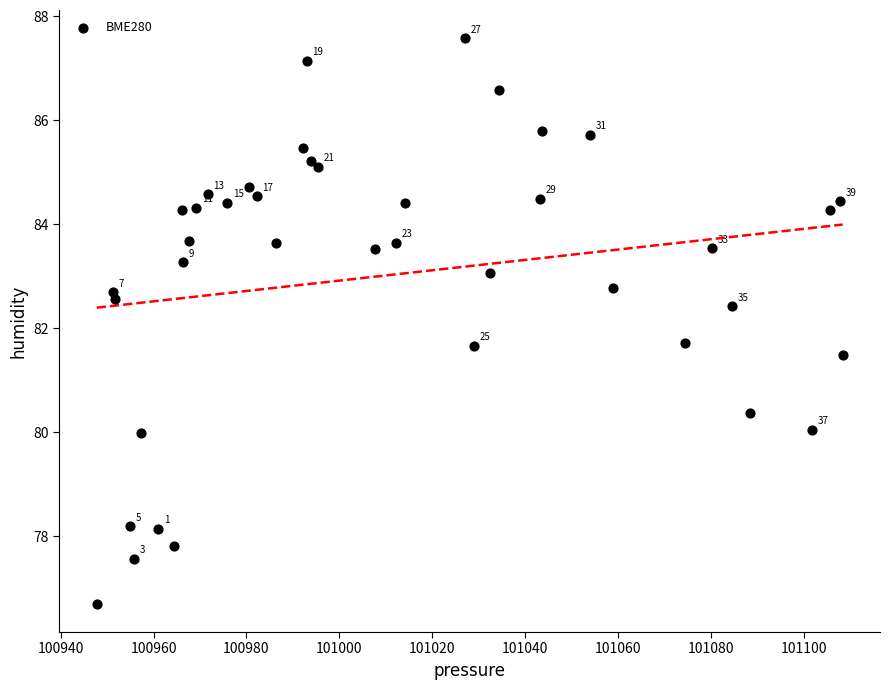

What Y value in the scatter plot is closest to 82?

81.7